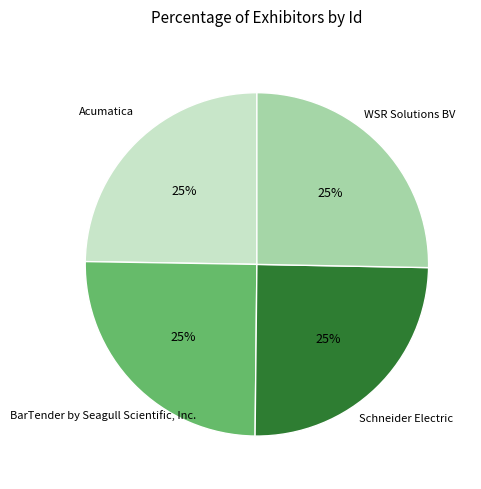

Approximately how many times larger is the value at Schneider Electric compared to Acumatica?

1.0